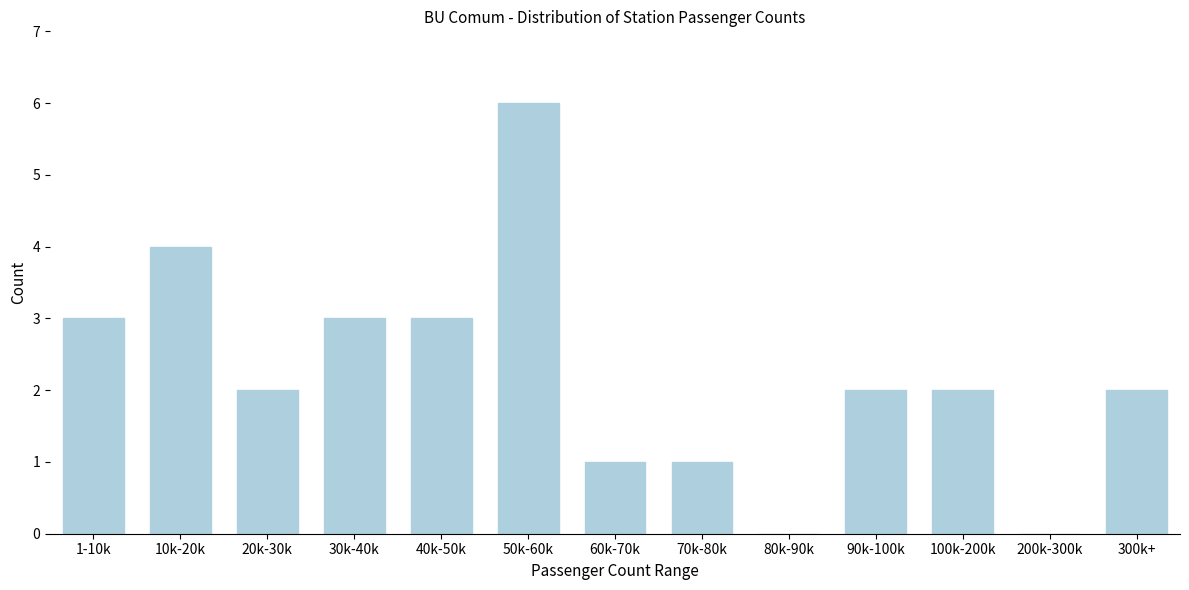

Reading left to right, what are all the values shown in this chart?

1-10k=3	10k-20k=4	20k-30k=2	30k-40k=3	40k-50k=3	50k-60k=6	60k-70k=1	70k-80k=1	80k-90k=0	90k-100k=2	100k-200k=2	200k-300k=0	300k+=2